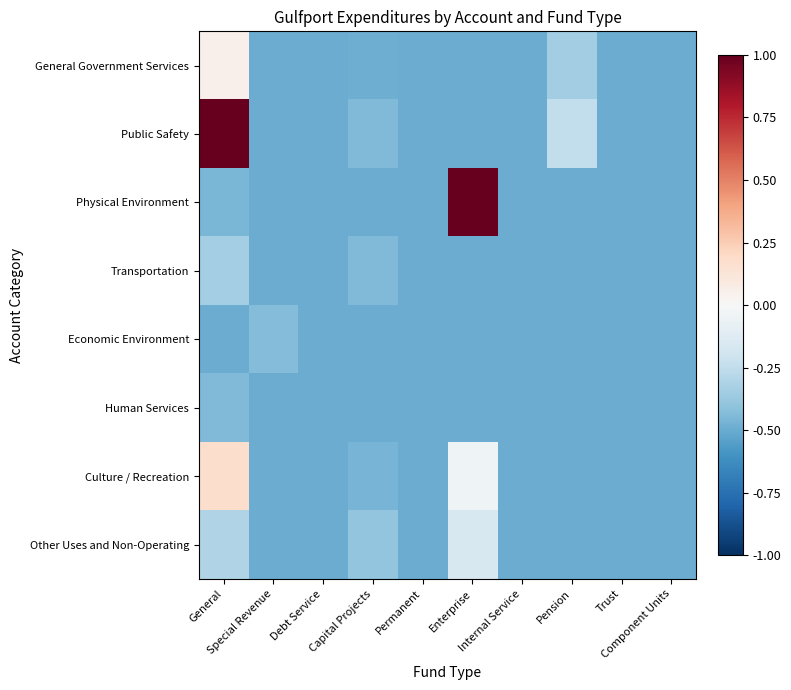

Rank the series by their maximum value, from lowest to highest.

Human Services, Economic Environment, Transportation, Other Uses and Non-Operating, General Government Services, Culture / Recreation, Public Safety, Physical Environment